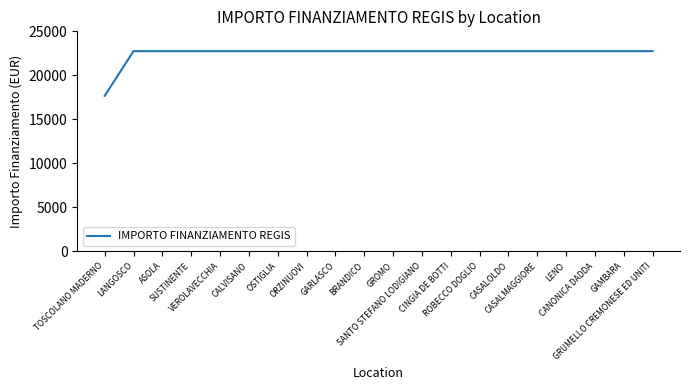

Reading right to left, list all the values displayed in this chart.

22750.0	22750.0	22750.0	22750.0	22750.0	22750.0	22750.0	22750.0	22750.0	22750.0	22750.0	22750.0	22750.0	22750.0	22750.0	22750.0	22750.0	22750.0	22750.0	17674.8